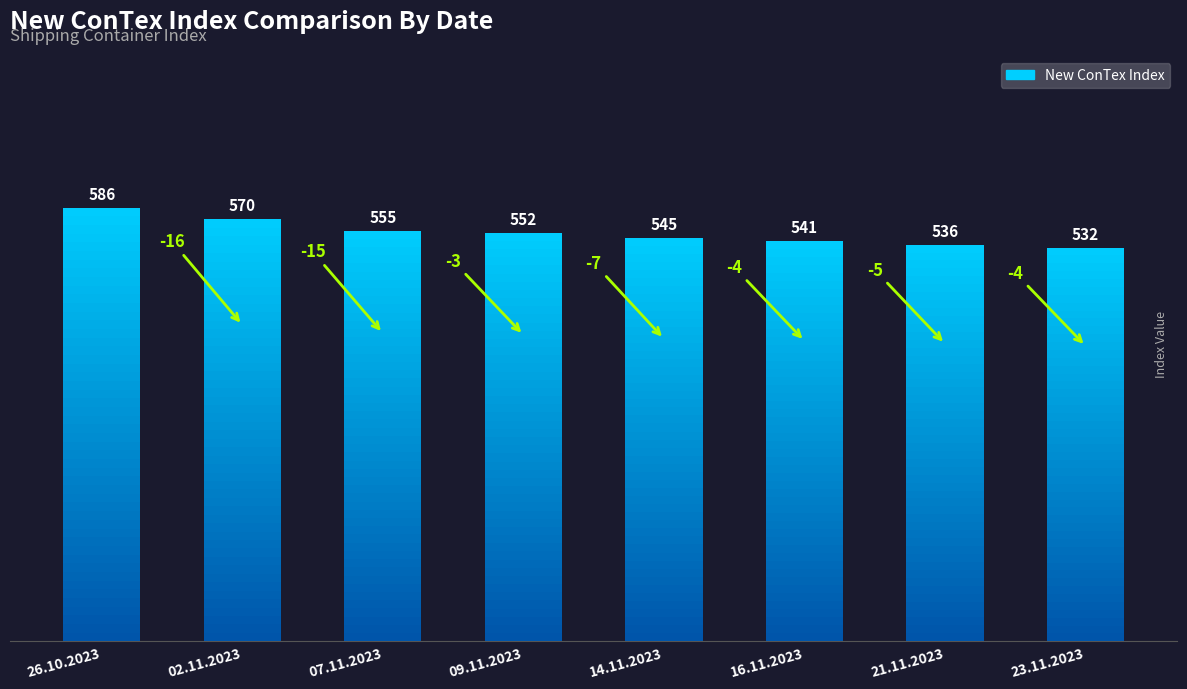

What position from the left is 16.11.2023?

6